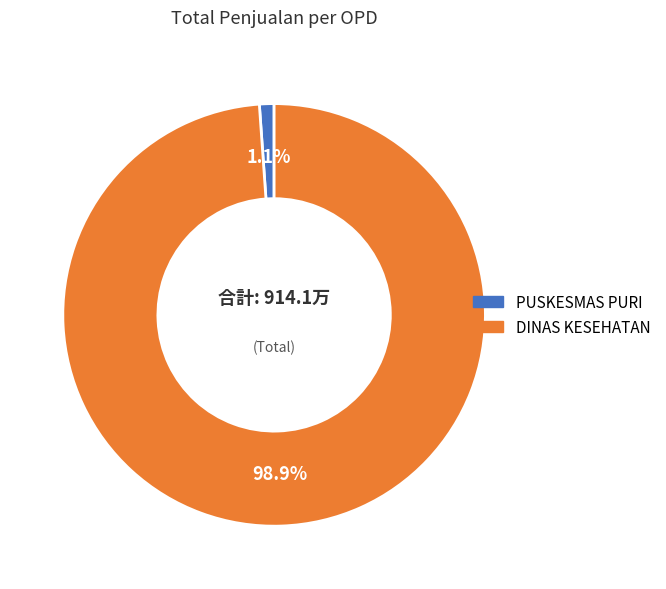

What is the largest slice in the pie chart?

DINAS KESEHATAN